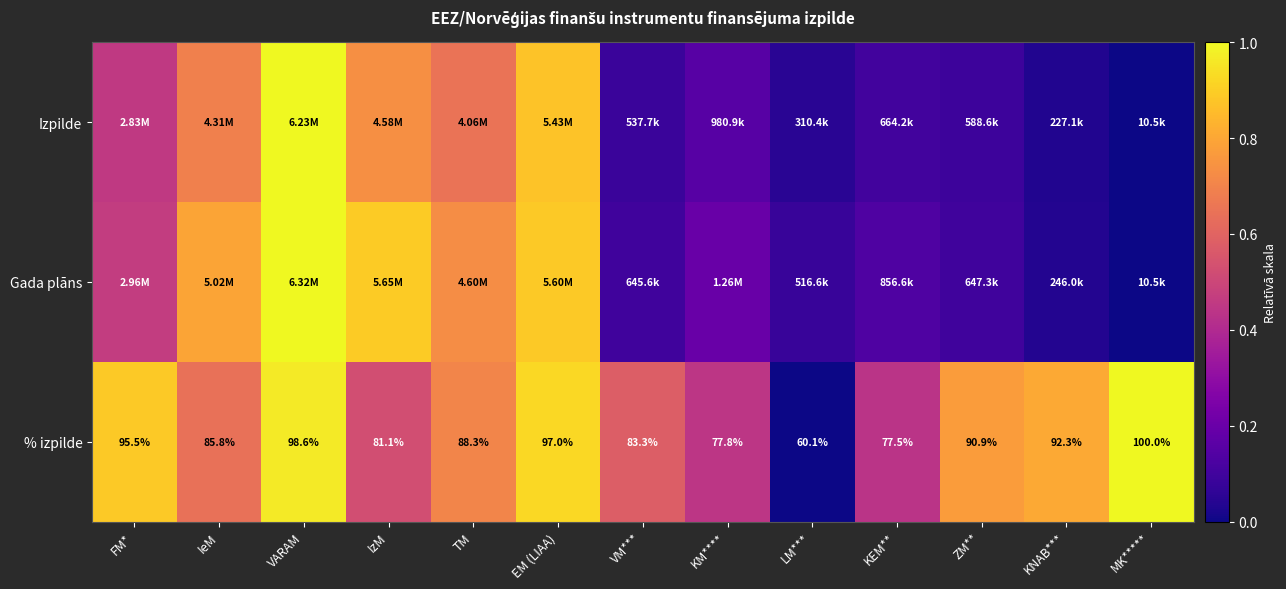

At which label does % izpilde reach its minimum?

LM***